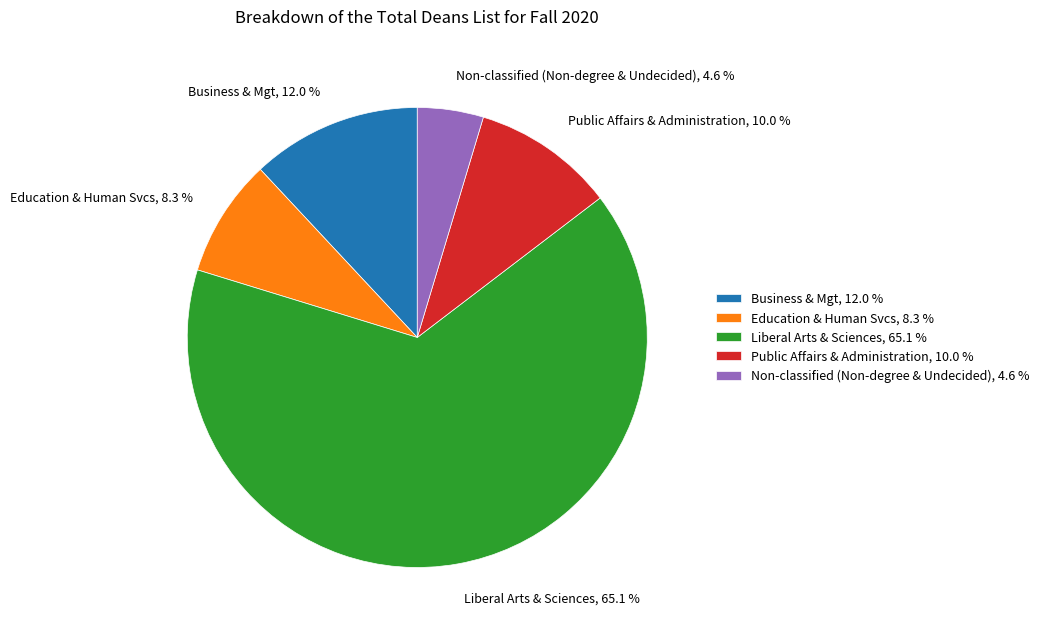

Which category has the smallest portion of the pie?

Non-classified (Non-degree & Undecided)